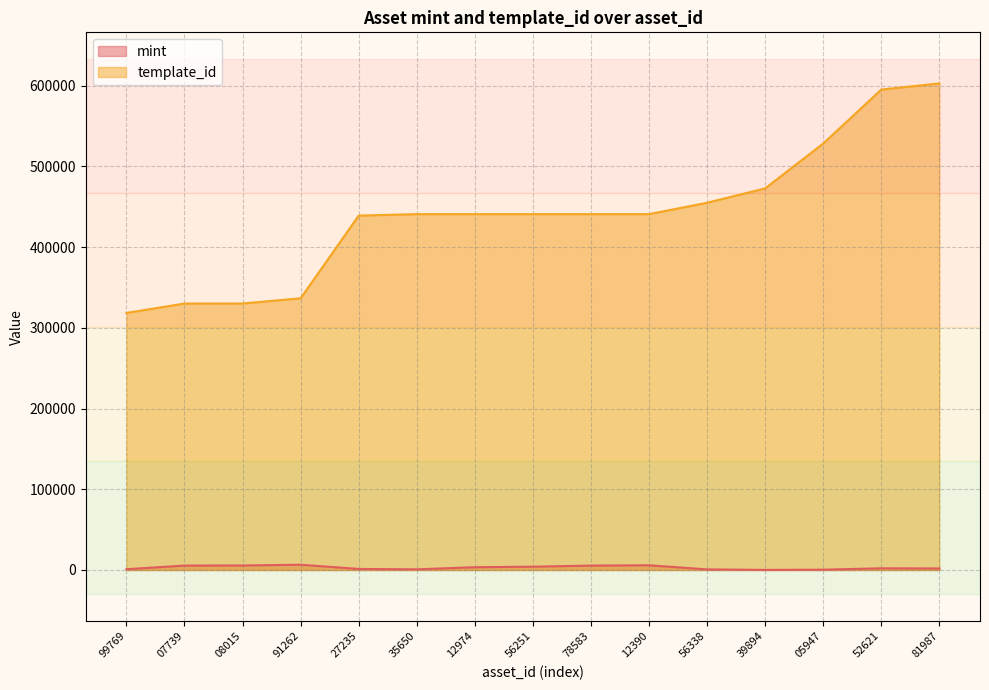

True or false: mint and template_id intersect in this chart.

False